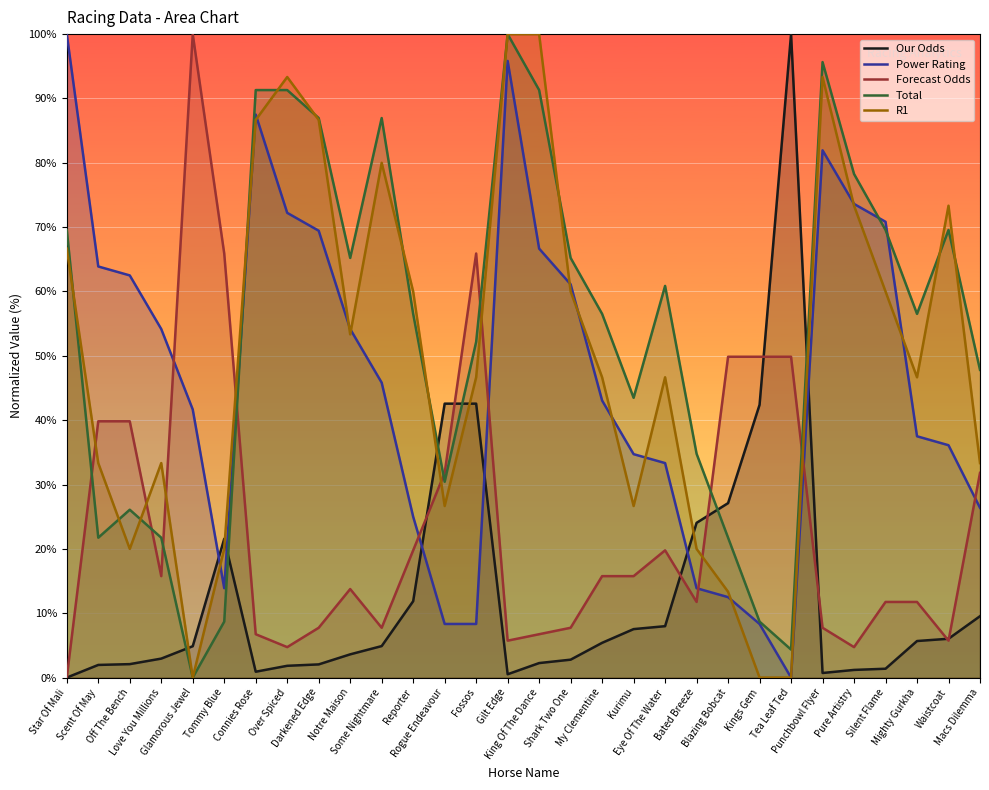

Reading left to right, what are all the values shown in this chart?

Our Odds: 0.0	2.0	2.1	2.9	4.9	21.6	0.9	1.8	2.0	3.6	4.9	11.9	42.6	42.6	0.5	2.3	2.8	5.4	7.5	8.0	24.0	27.1	42.4	100.0	0.7	1.2	1.4	5.7	6.0	9.5
Power Rating: 100.0	63.9	62.5	54.2	41.7	13.9	87.5	72.2	69.4	54.2	45.8	25.0	8.3	8.3	95.8	66.7	61.1	43.1	34.7	33.3	13.9	12.5	8.3	0.0	81.9	73.6	70.8	37.5	36.1	26.4
Forecast Odds: 0.0	39.8	39.8	15.8	100.0	65.9	6.7	4.7	7.7	13.8	7.7	19.8	31.8	65.9	5.7	6.7	7.7	15.8	15.8	19.8	11.8	49.9	49.9	49.9	7.7	4.7	11.8	11.8	5.7	31.8
Total: 69.6	21.7	26.1	21.7	0.0	8.7	91.3	91.3	87.0	65.2	87.0	56.5	30.4	52.2	100.0	91.3	65.2	56.5	43.5	60.9	34.8	21.7	8.7	4.3	95.7	78.3	69.6	56.5	69.6	47.8
R1: 66.7	33.3	20.0	33.3	0.0	20.0	86.7	93.3	86.7	53.3	80.0	60.0	26.7	46.7	100.0	100.0	60.0	46.7	26.7	46.7	20.0	13.3	0.0	0.0	93.3	73.3	60.0	46.7	73.3	33.3